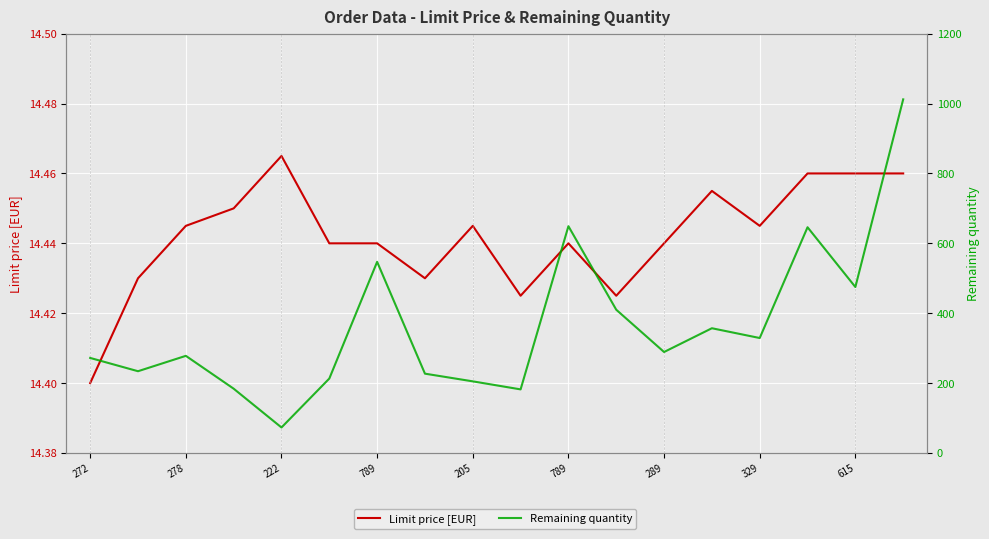

What are all the series names shown in the legend?

Limit price [EUR], Remaining quantity